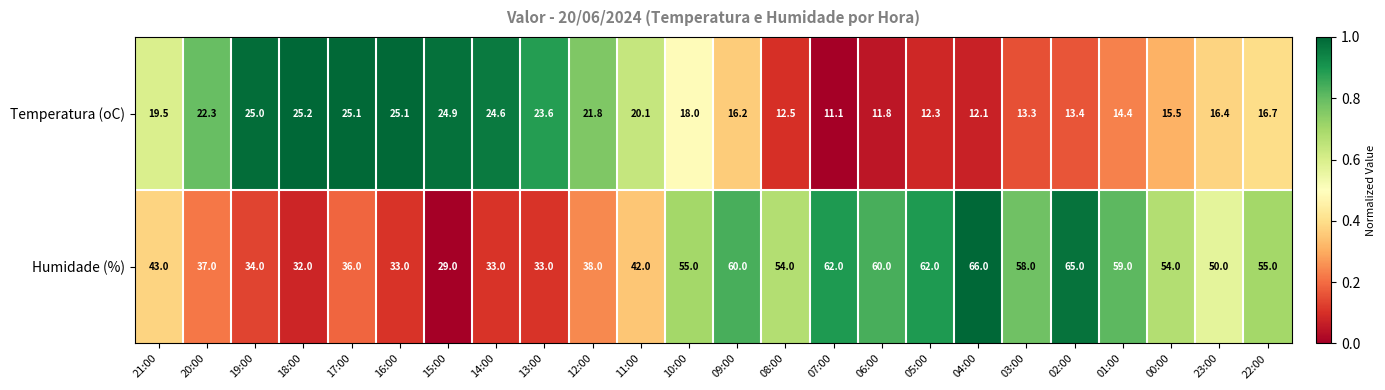

At which category is the sum across all series the highest?

02:00